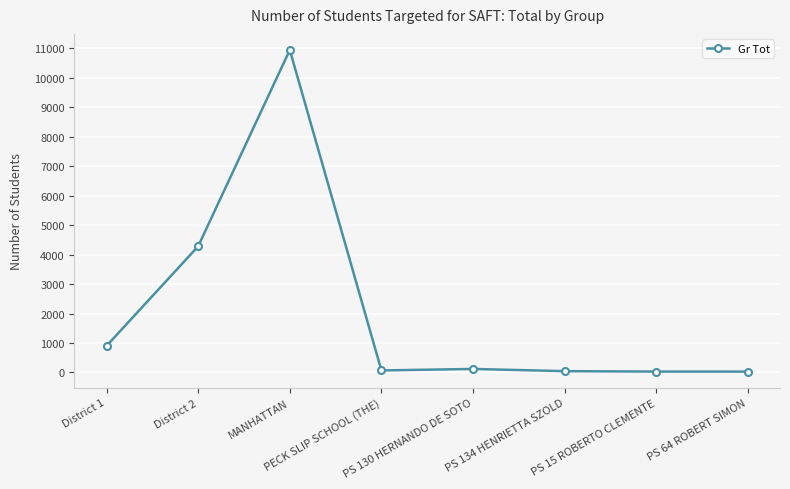

What is the sum of all values?

16428